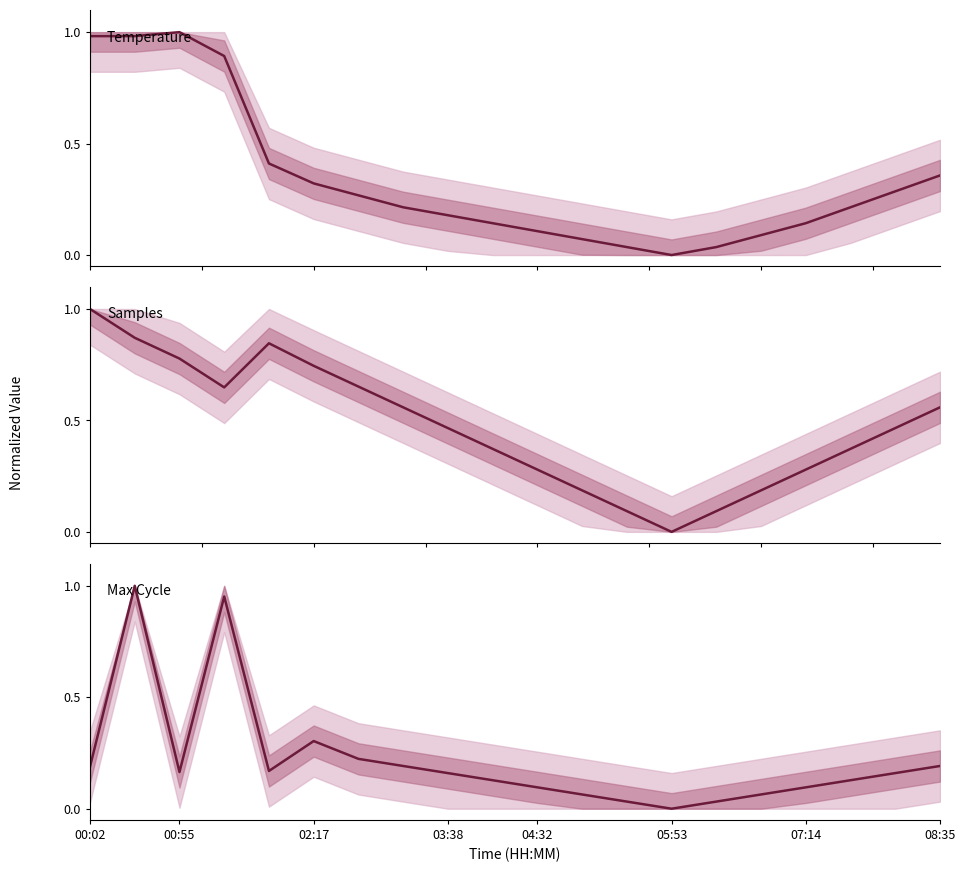

Is this an area chart (filled region under the line)?

No